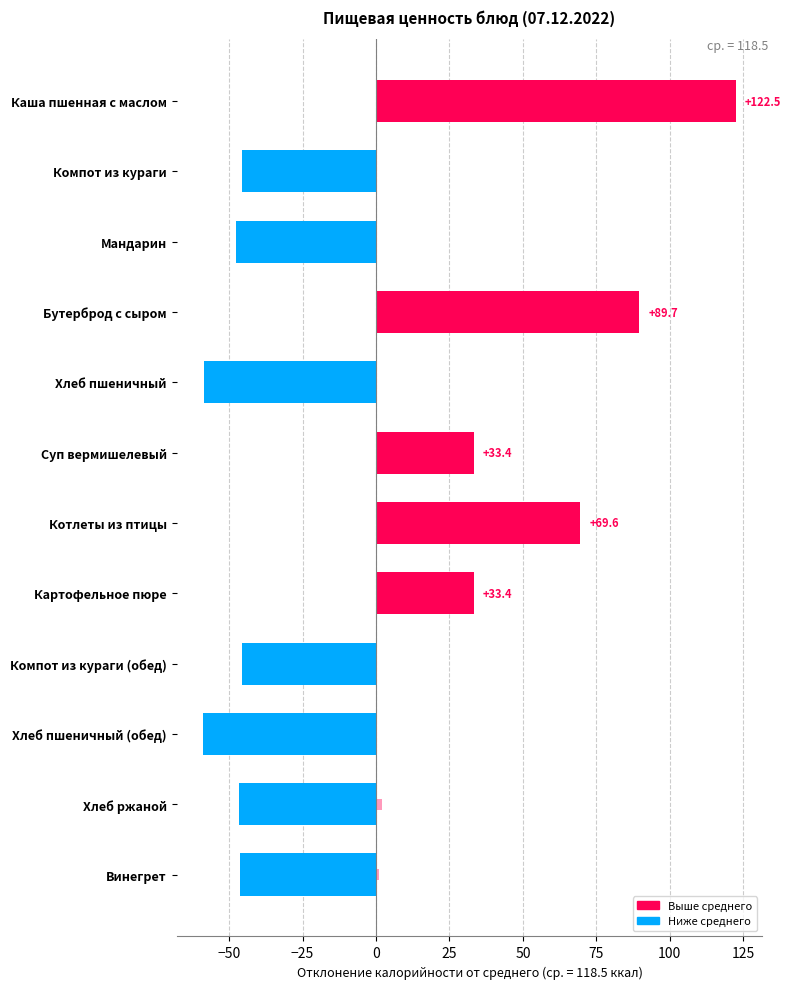

What is the difference between the maximum and minimum values in the Калорийность (откл. от среднего) series?

181.3